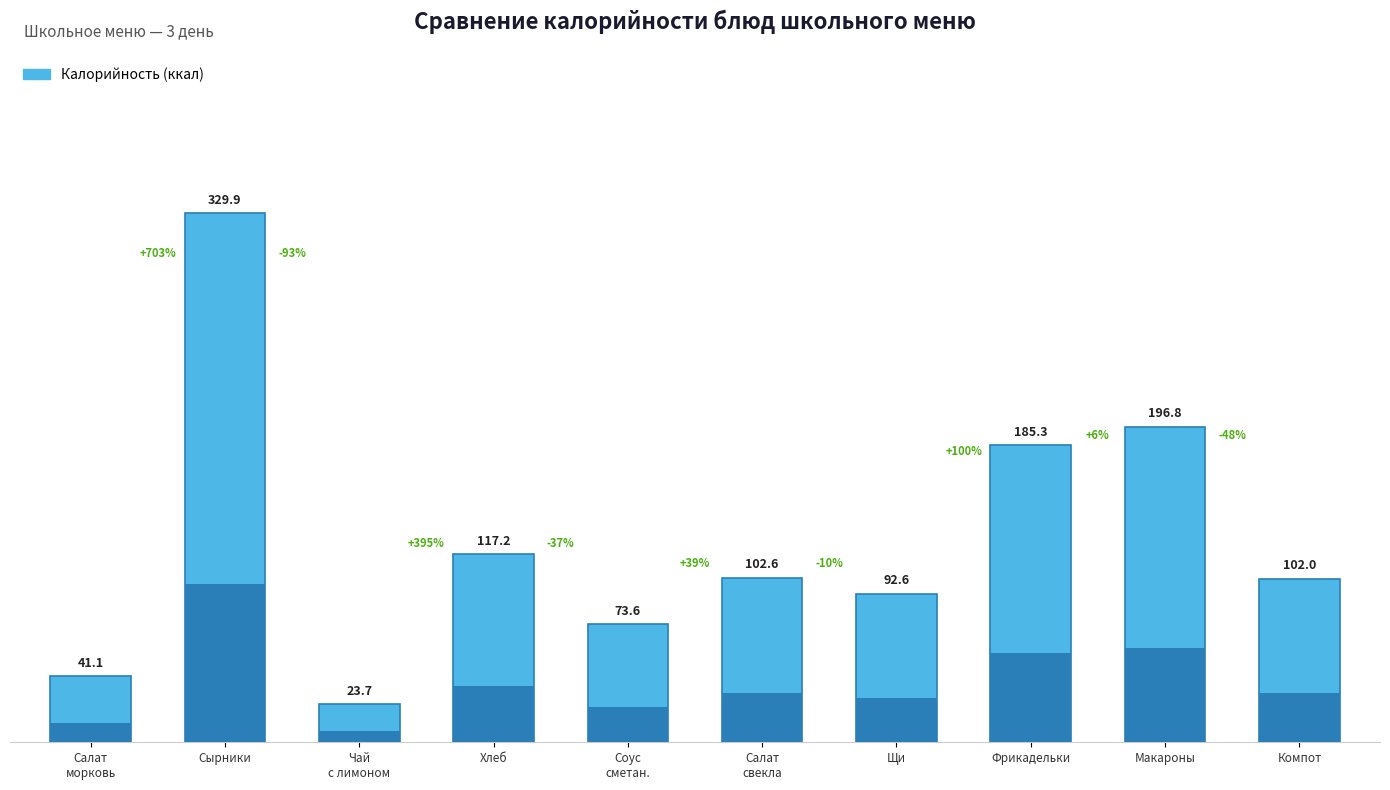

What is the sum of the values at Хлеб and Фрикадельки?

302.5